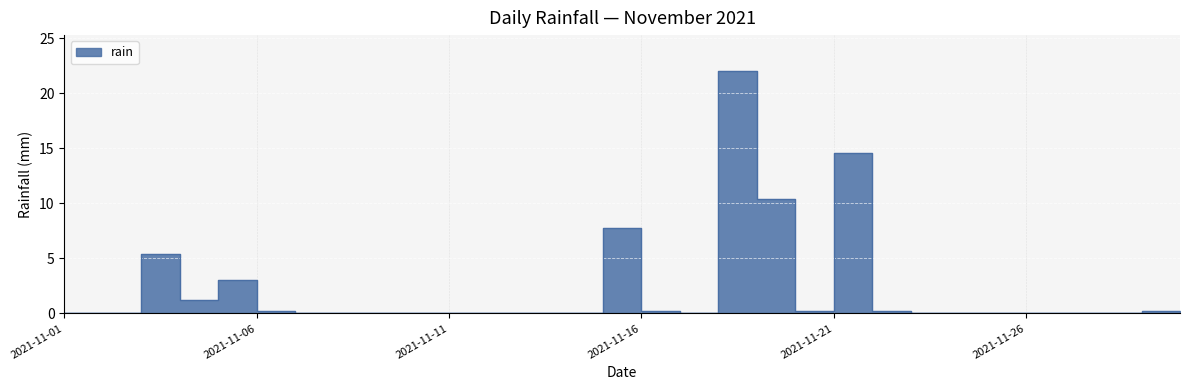

How many data points does each series have?

30